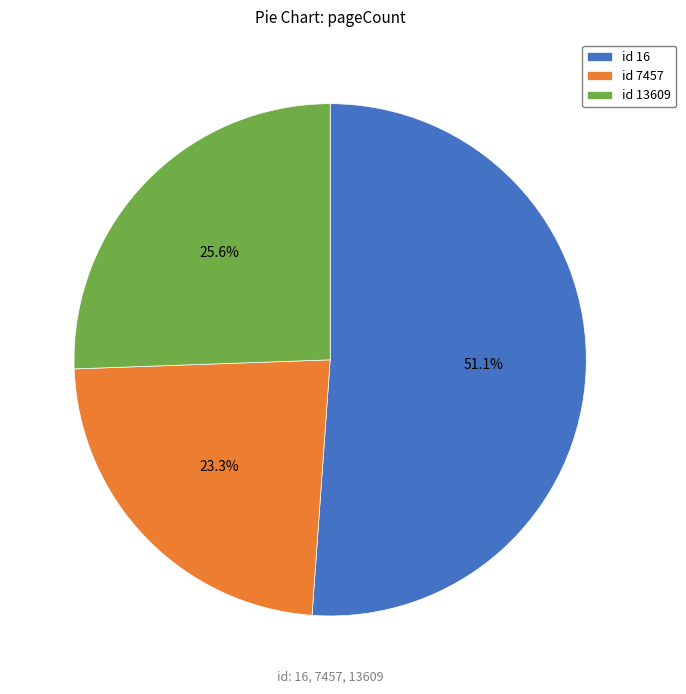

Combined, do id 16 and id 13609 account for over 50%?

Yes